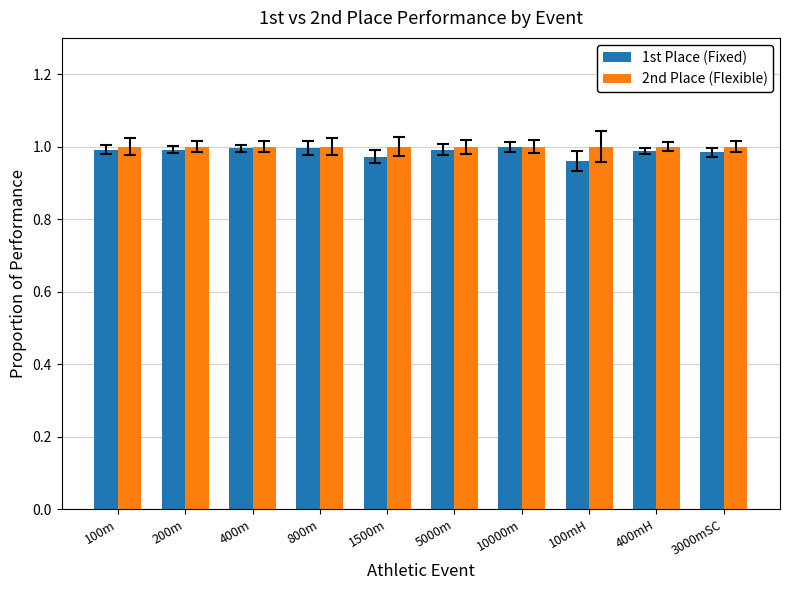

What is the sum of the 2nd Place (Flexible) values at 5000m and 200m?

2.0